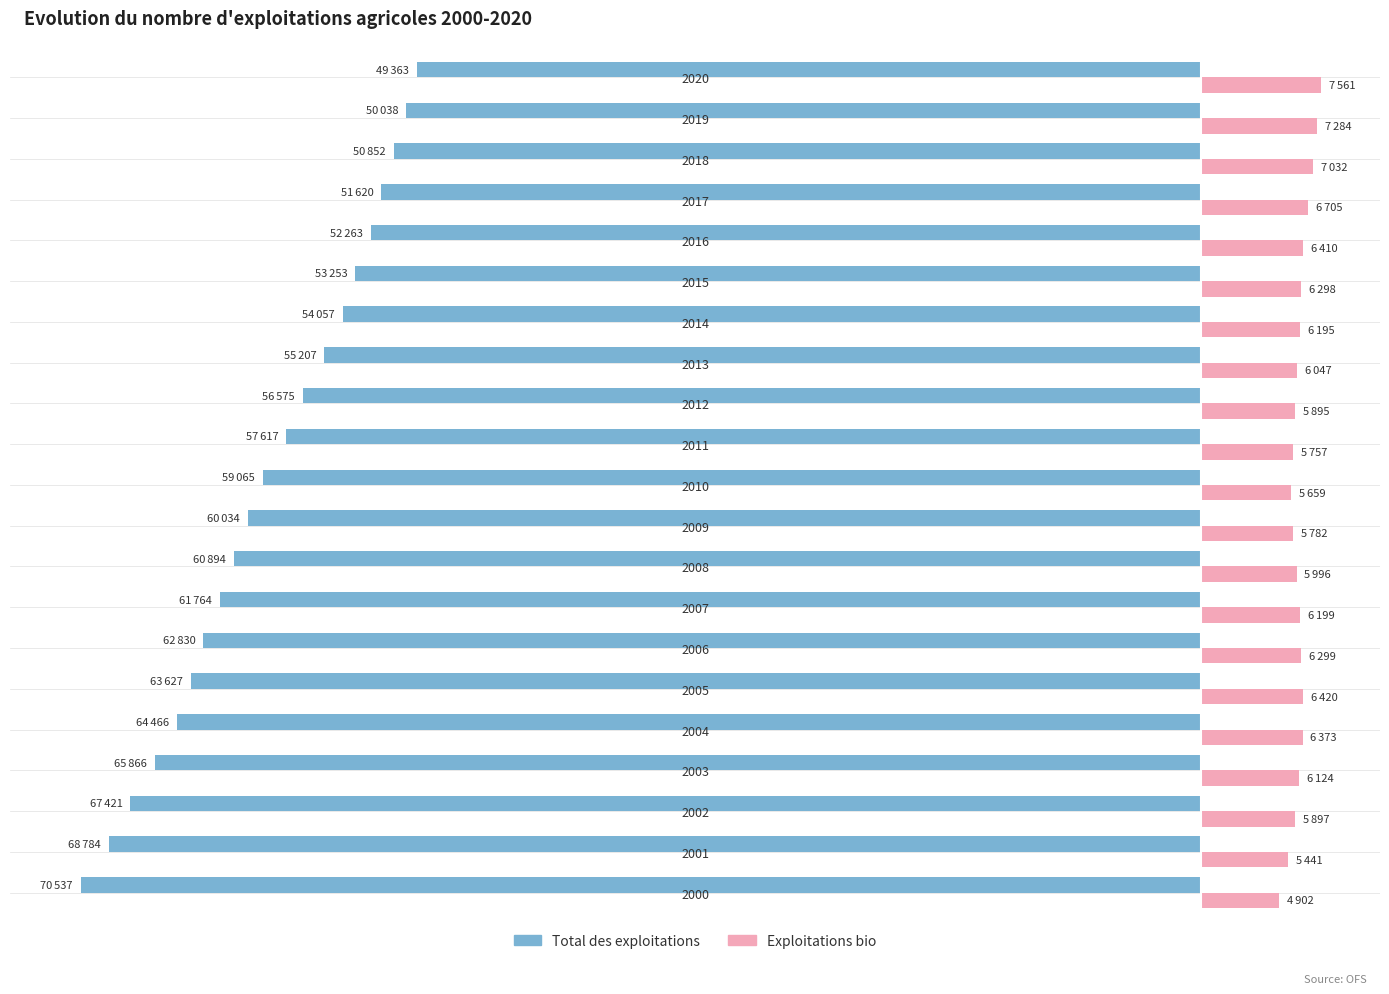

What are all the series names shown in the legend?

Total des exploitations, Exploitations bio